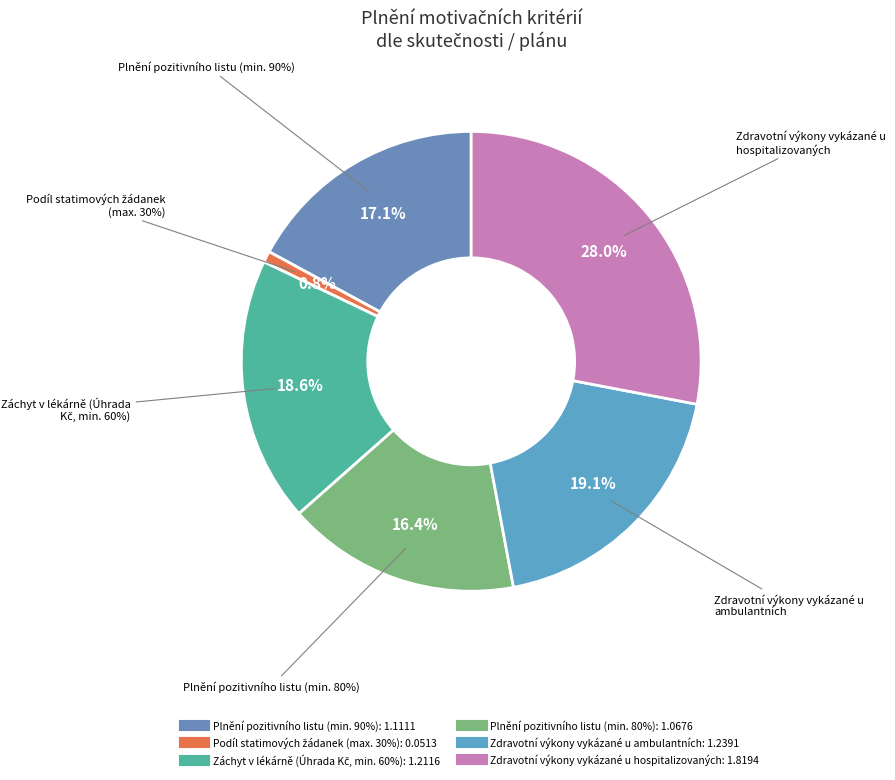

Rank the categories by value from highest to lowest.

Zdravotní výkony vykázané u hospitalizovaných, Zdravotní výkony vykázané u ambulantních, Záchyt v lékárně (Úhrada Kč, min. 60%), Plnění pozitivního listu (min. 90%), Plnění pozitivního listu (min. 80%), Podíl statimových žádanek (max. 30%)